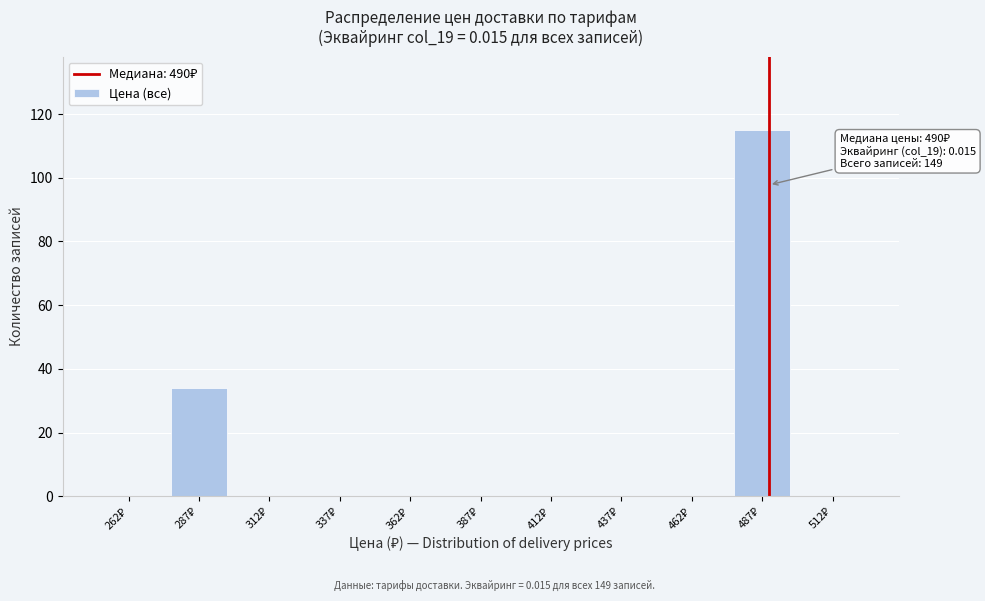

Over which range of the x-axis is the bar tallest?

475 to 500